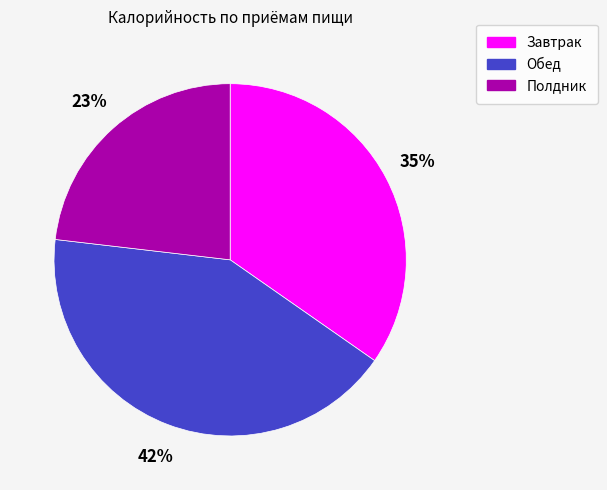

Which category has the smallest portion of the pie?

Полдник